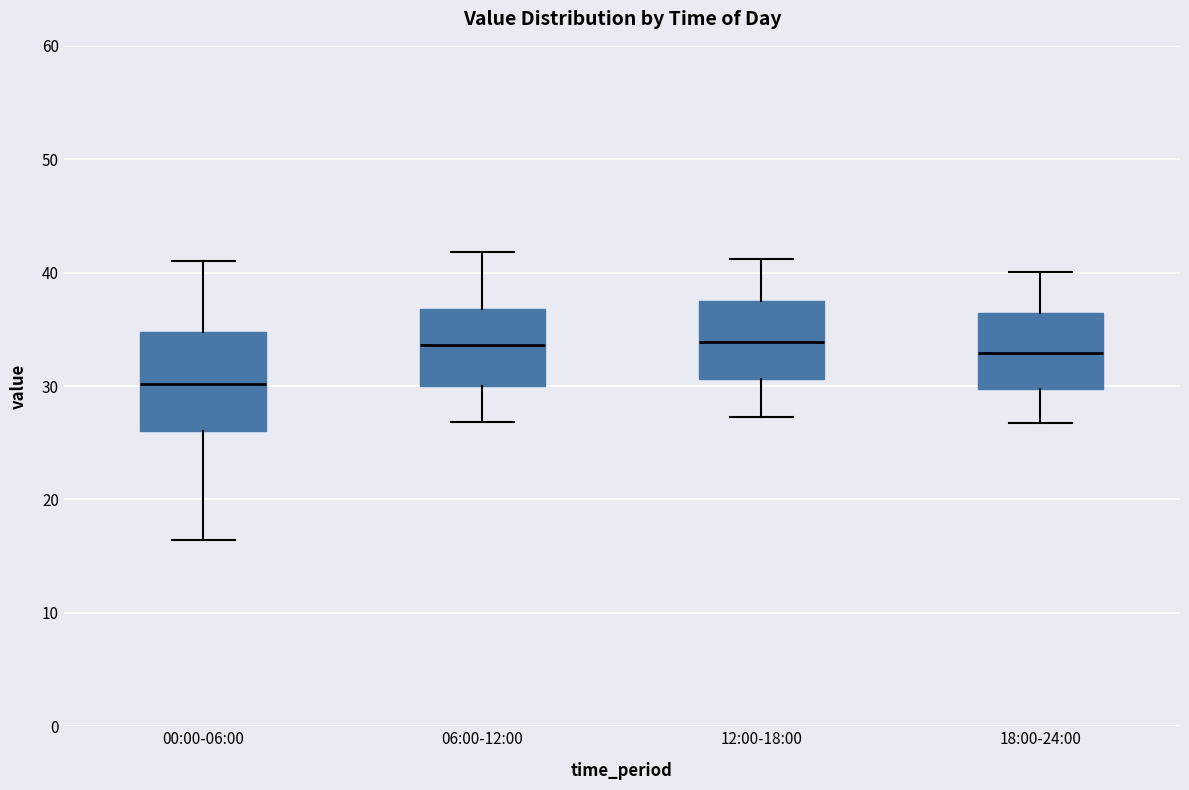

Reading left to right, transcribe this box plot: for each box, give where its median line is, the range the box spans, and where its two whiskers end, as read against the y-axis. The values are not printed on the chart, so give them approximately, as read against the axis.

00:00-06:00: median 30, box 26 to 35, whiskers 16 to 41
06:00-12:00: median 34, box 30 to 37, whiskers 27 to 42
12:00-18:00: median 34, box 31 to 38, whiskers 27 to 41
18:00-24:00: median 33, box 30 to 36, whiskers 27 to 40